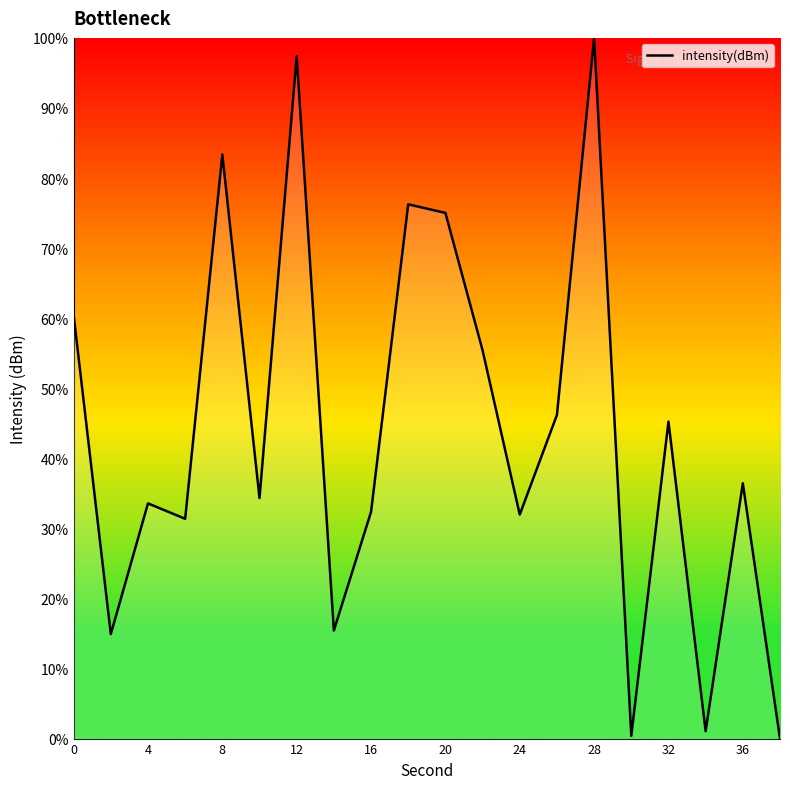

What is the difference between the maximum and minimum values?

100.0